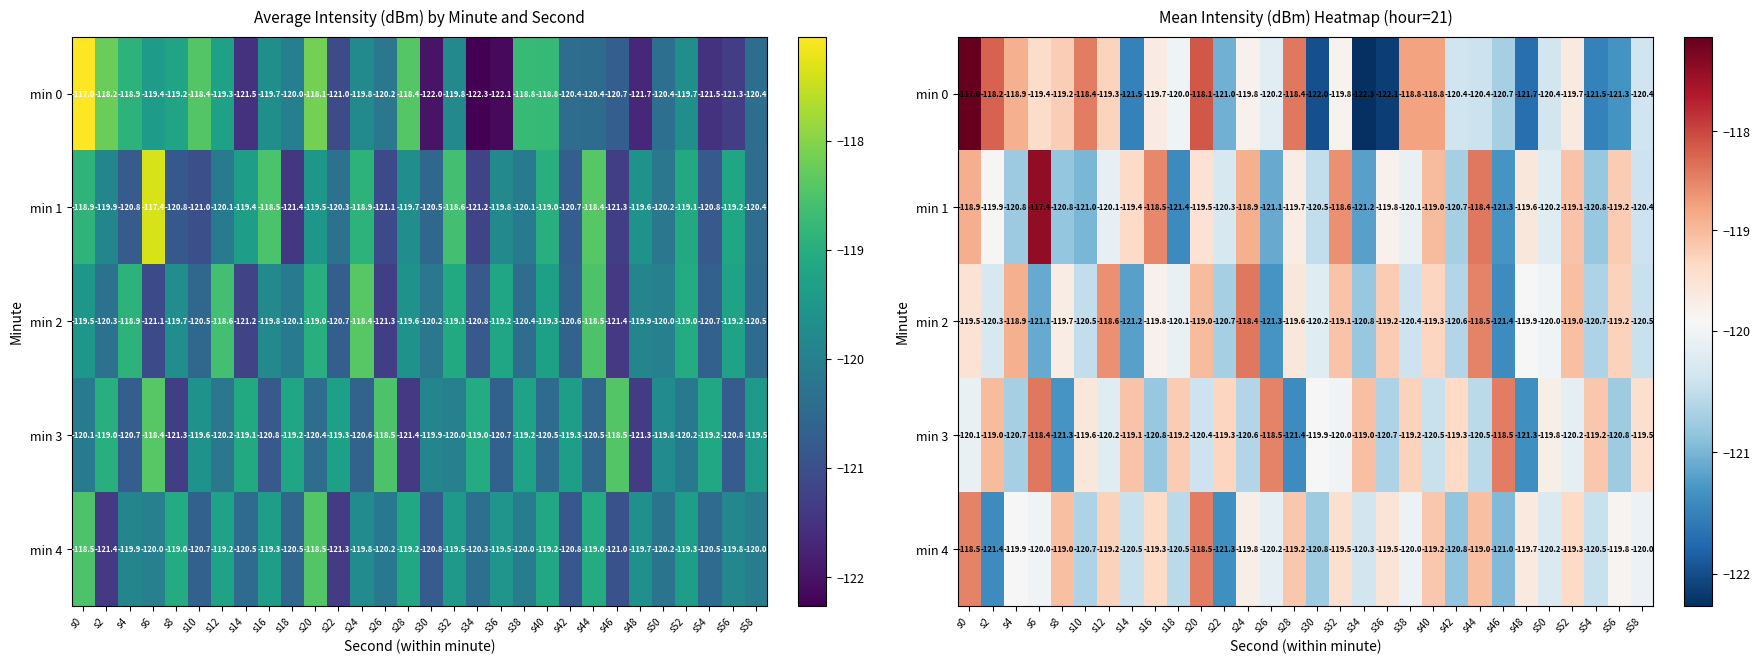

Which series has the widest spread of values?

min 0